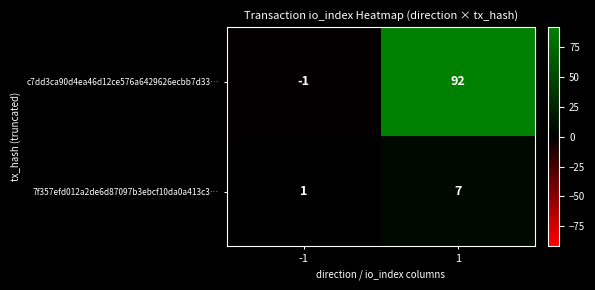

What is the difference between the maximum and minimum values in the 7f357efd012a2de6d87097b3ebcf10da0a413c3… series?

6